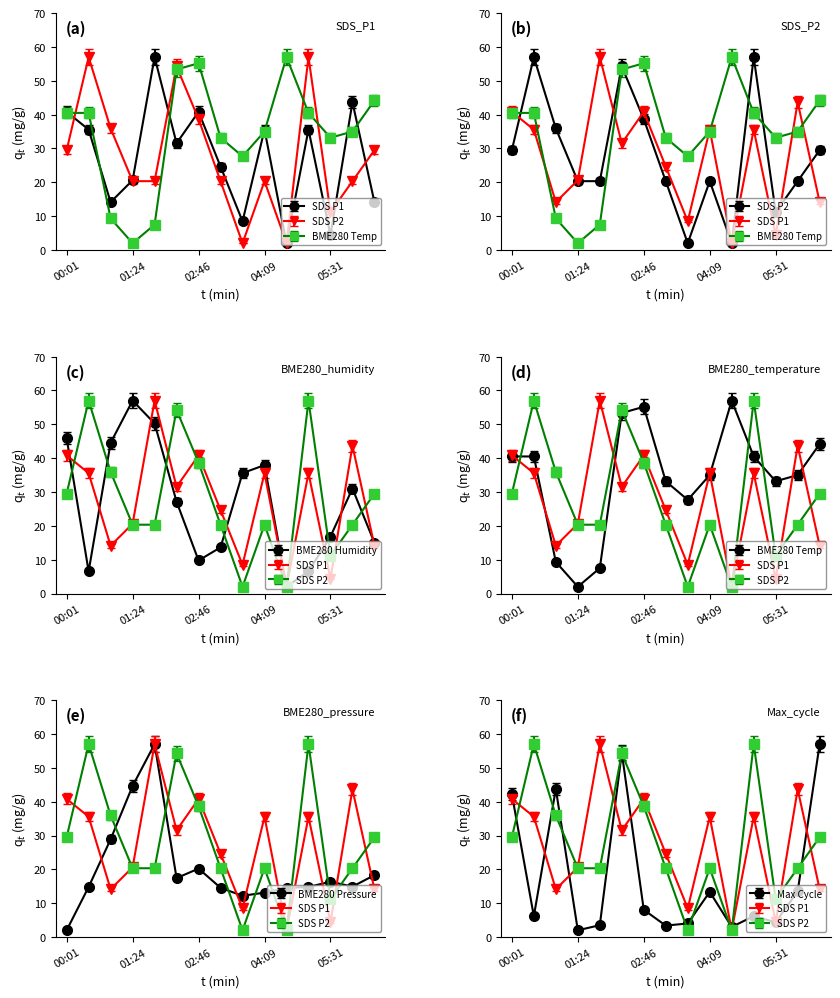

Which series ends up on top after the final intersection of SDS_P1 and BME280_temperature?

BME280_temperature